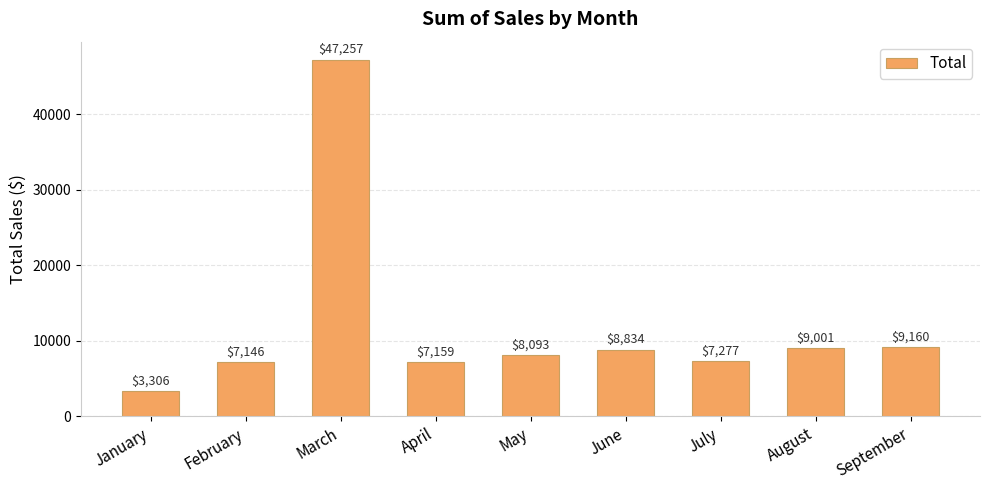

Which has a higher value, September or July?

September